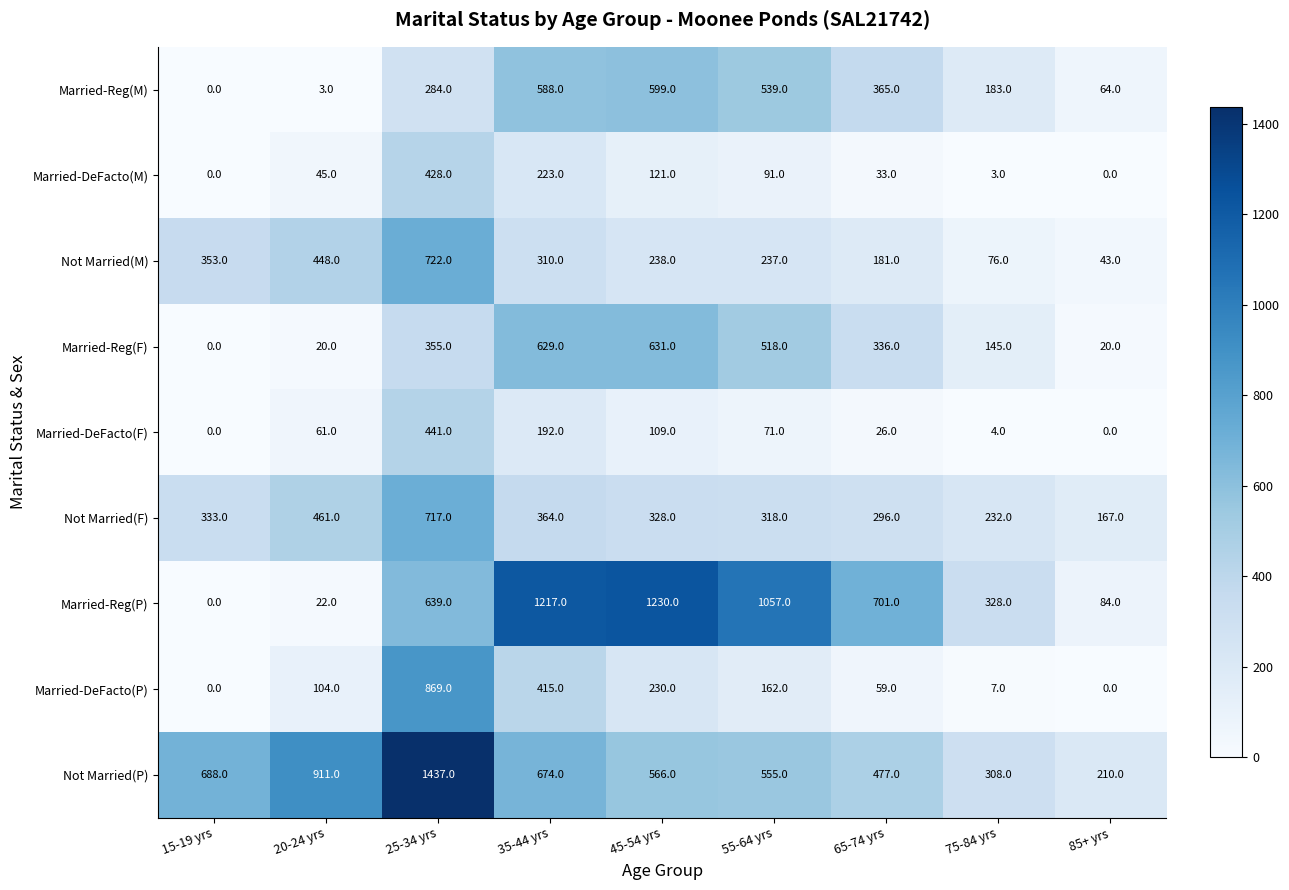

True or false: Not Married(M) has a value of 181 at 65-74 yrs.

True